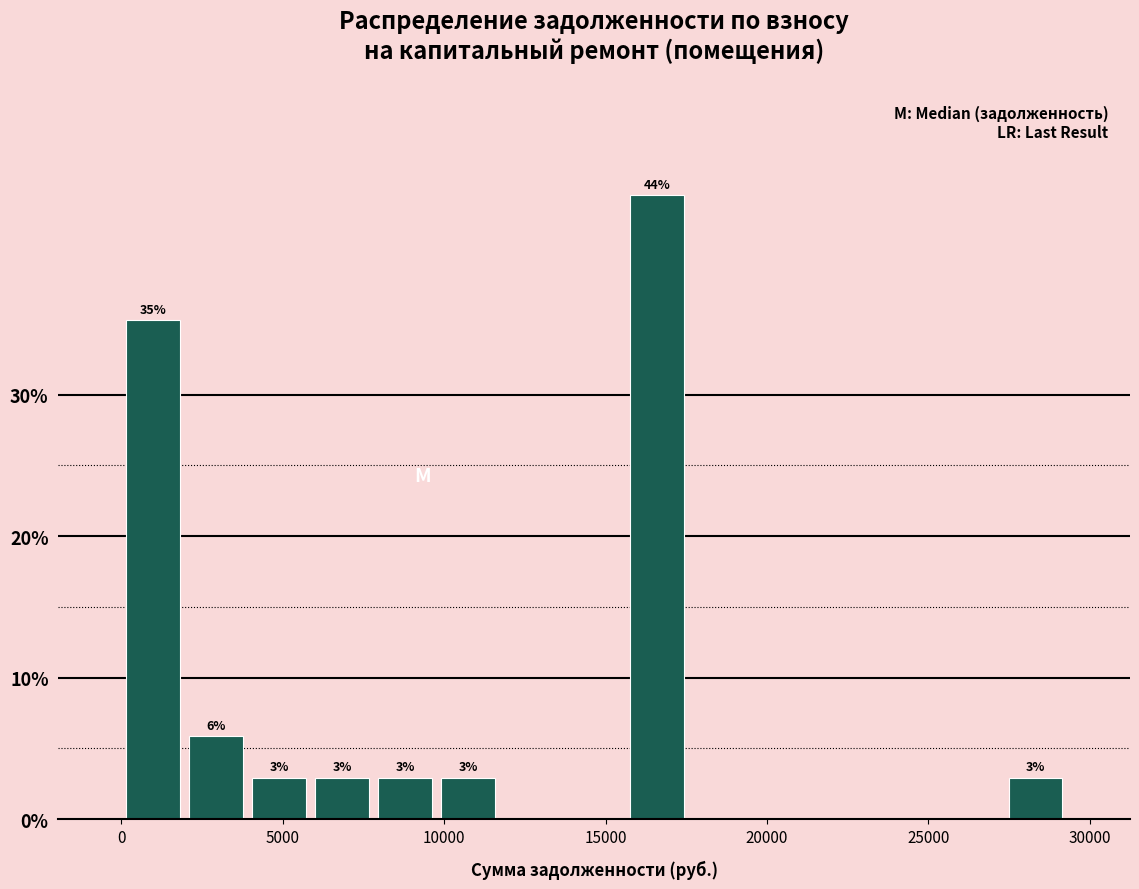

Read against the x-axis, roughly where is the centre of the tallest bar?

16500